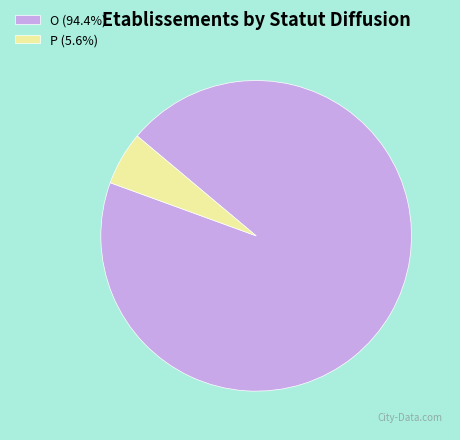

Is there a majority slice in this chart?

Yes